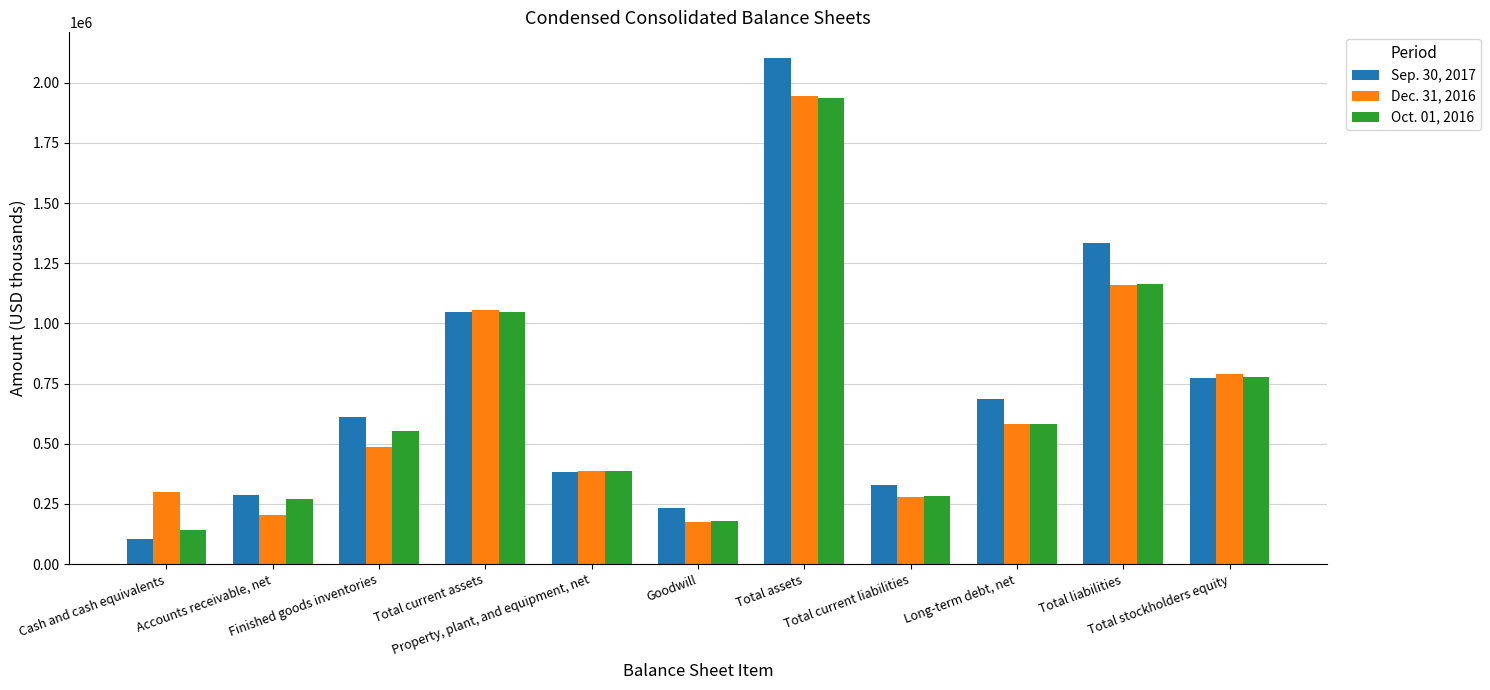

What is the difference between the second highest and minimum values in the Dec. 31, 2016 series?

982464